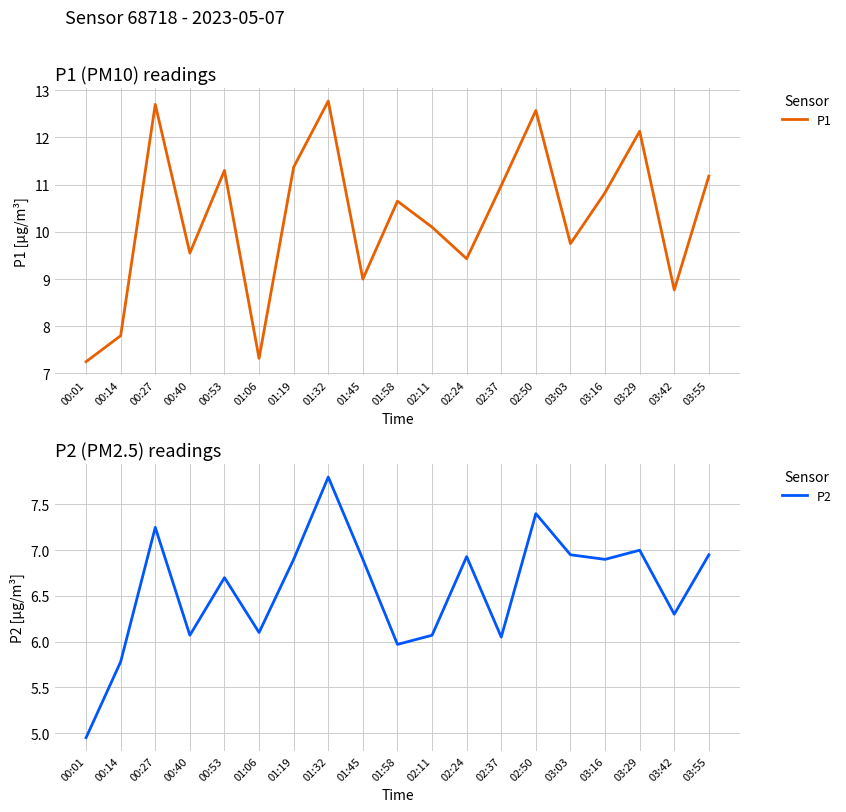

True or false: P1 has more than 0 points higher than both neighbors.

True